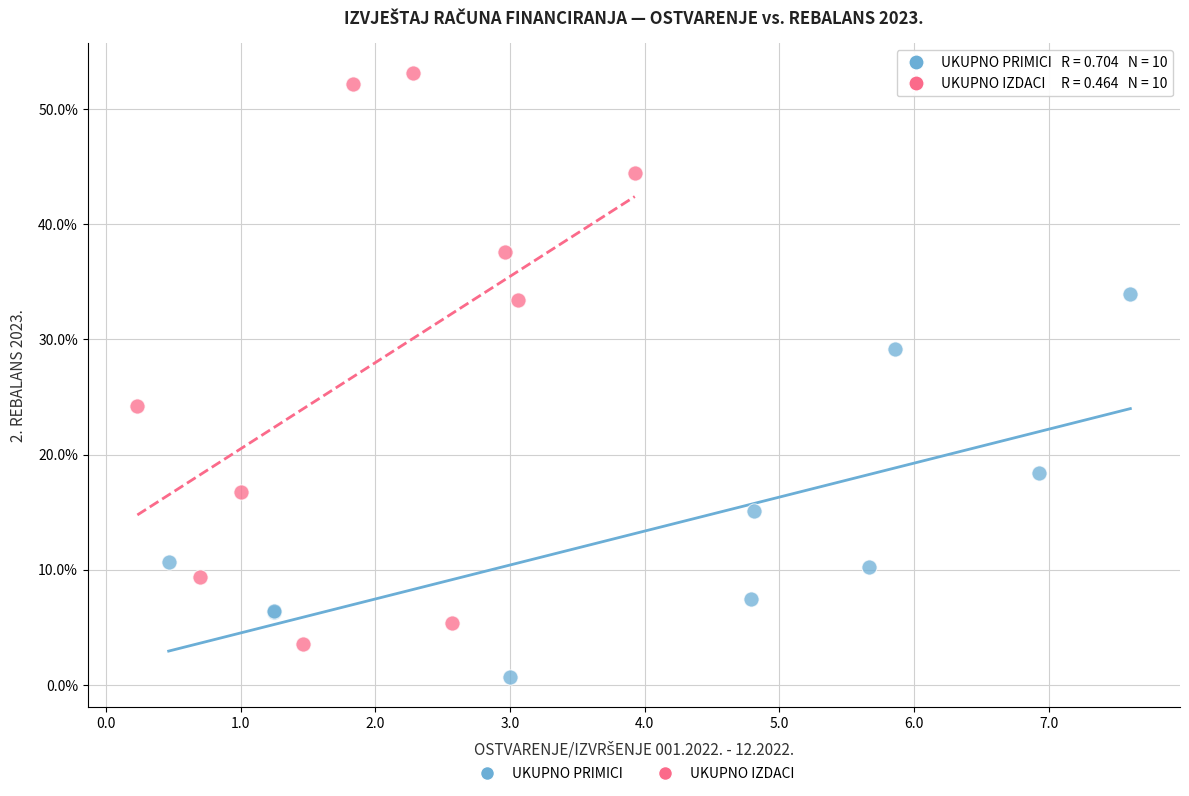

Which series reaches the minimum Y coordinate?

UKUPNO PRIMICI